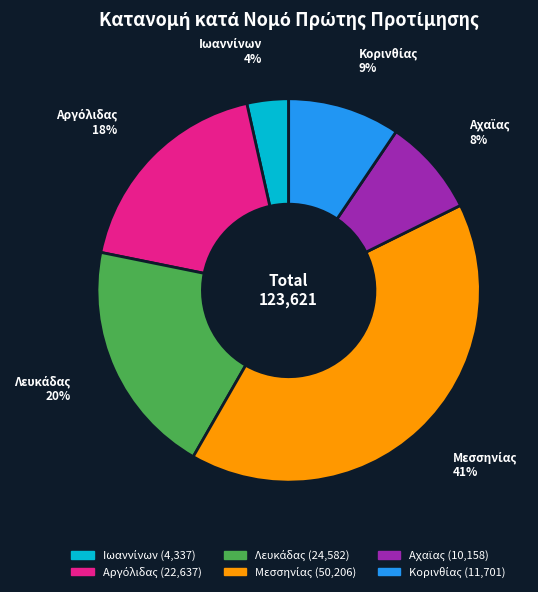

To the nearest percent, what is the difference between the largest and smallest slice percentages?

37%